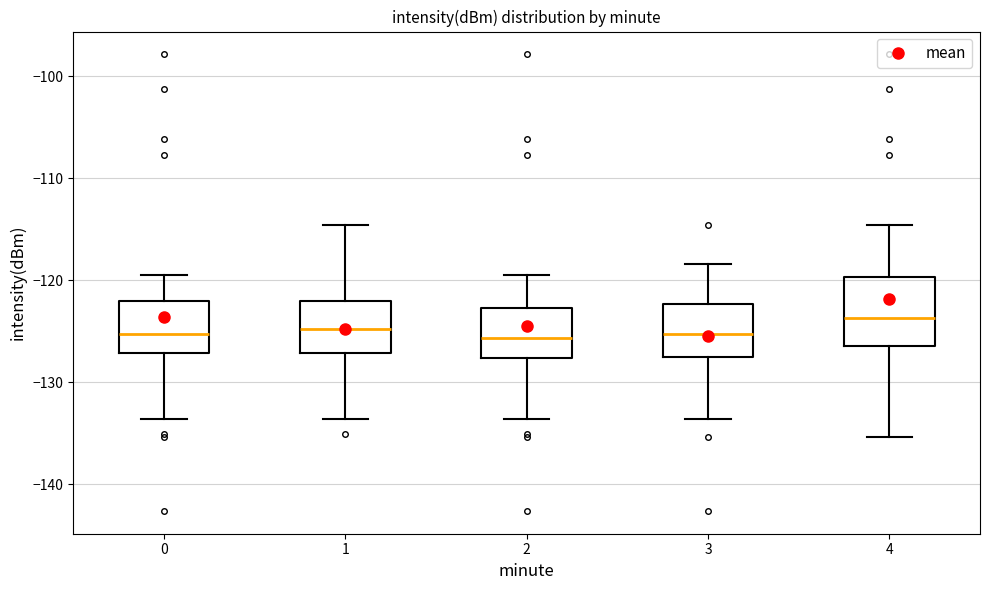

Reading left to right, transcribe this box plot: for each box, give where its median line is, the range the box spans, and where its two whiskers end, as read against the y-axis. The values are not printed on the chart, so give them approximately, as read against the axis.

0: median -125, box -127 to -122, whiskers -134 to -120
1: median -125, box -127 to -122, whiskers -134 to -115
2: median -126, box -128 to -123, whiskers -134 to -120
3: median -125, box -128 to -122, whiskers -134 to -118
4: median -124, box -126 to -120, whiskers -135 to -115